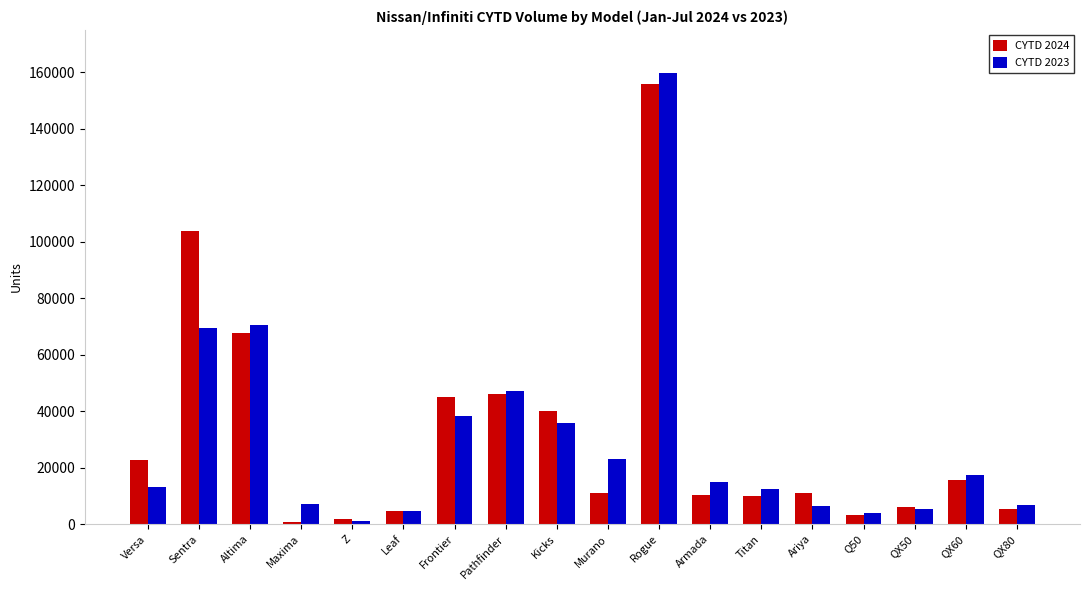

What is the spread (max minus min) of values at Rogue?

3753